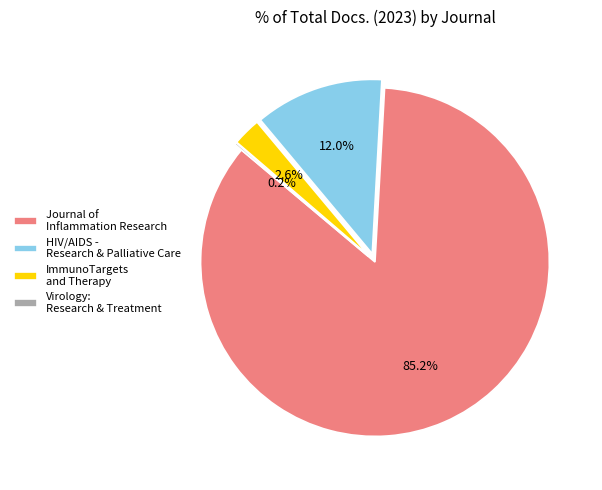

Does ImmunoTargets and Therapy represent more than half of the total?

No